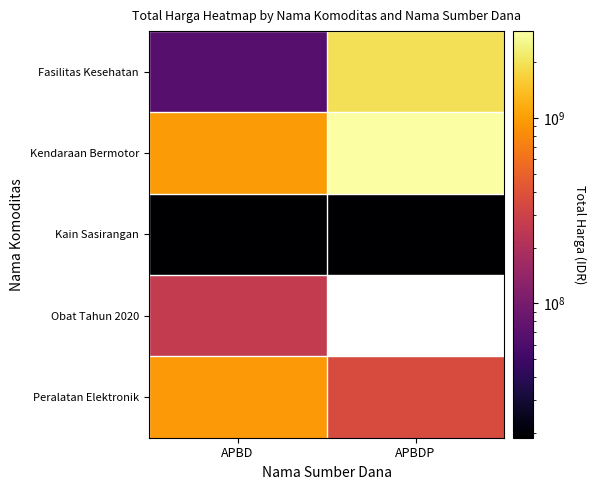

What is the minimum value shown in the chart?

18900000.0